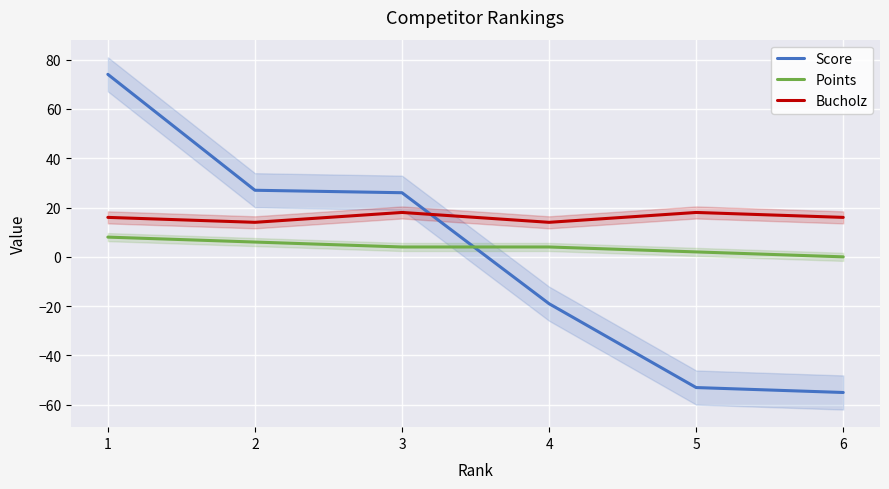

Which category has the lowest value in the Bucholz series?

2